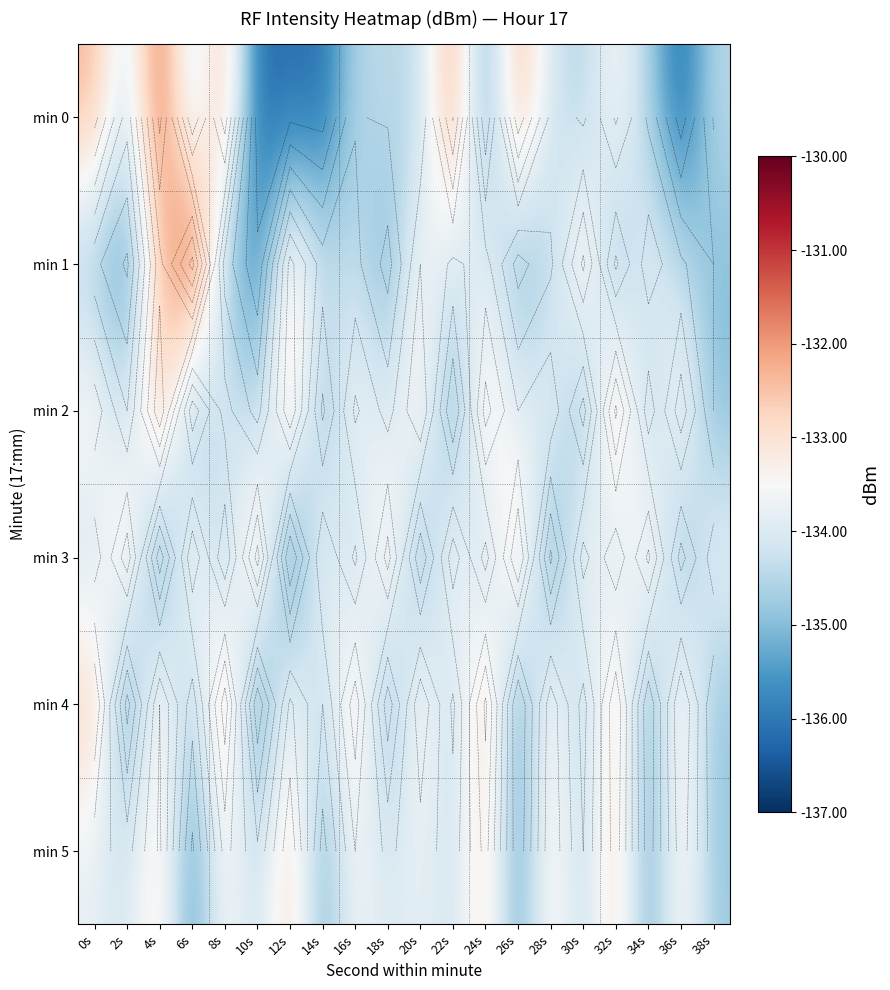

The min 1 series shows -177.4 at 26s. True or false?

False